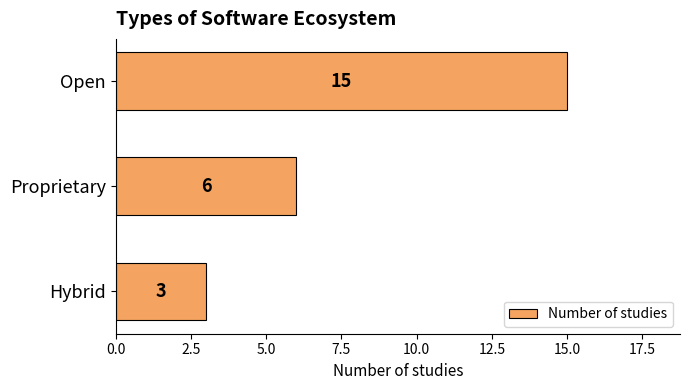

What is the value of the 2nd bar from the top?

6